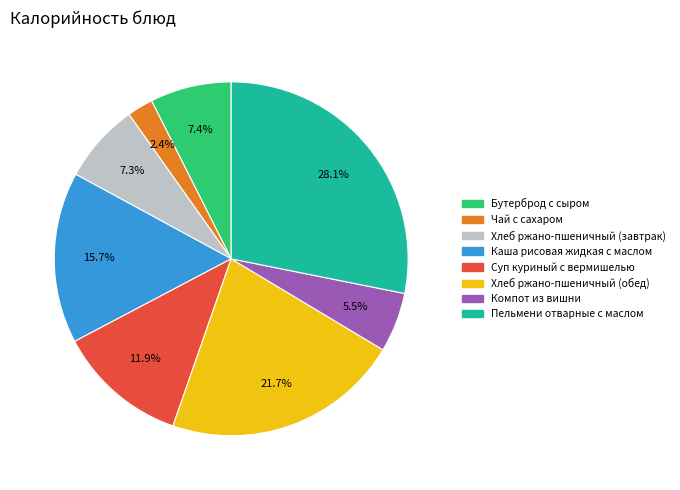

Does Хлеб ржано-пшеничный (завтрак) represent more than half of the total?

No